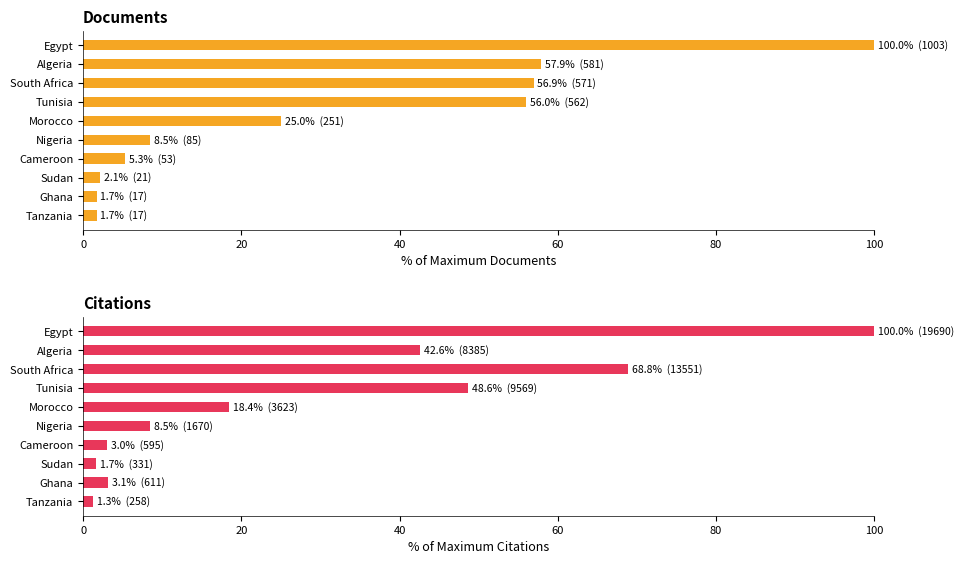

What is the sum of all Documents values?

315.2